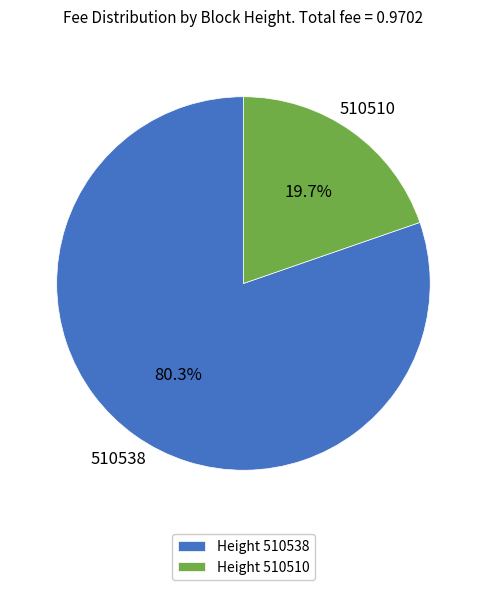

How many slices are in this pie chart?

2